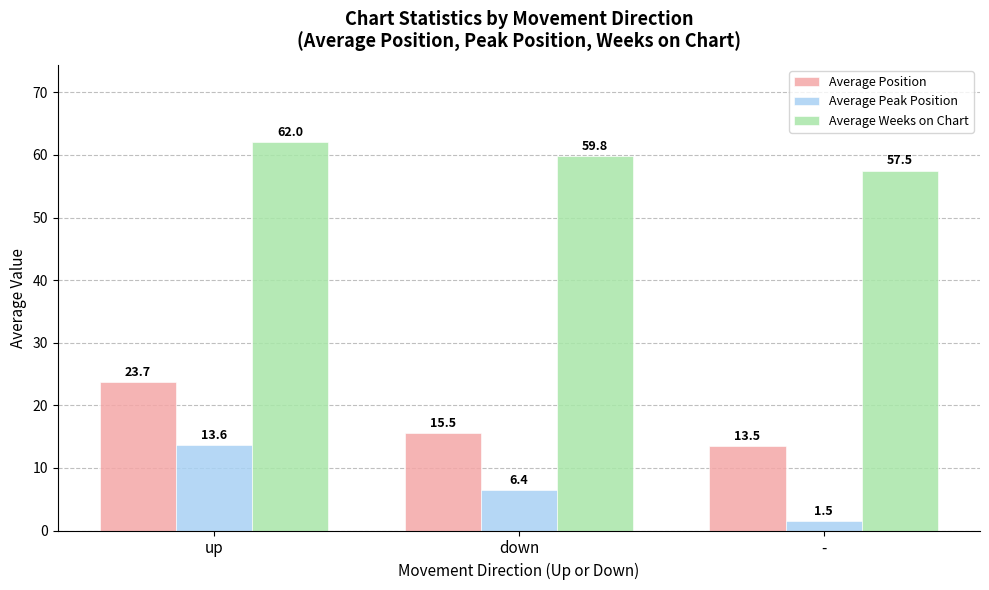

How many bars are there in each group?

3